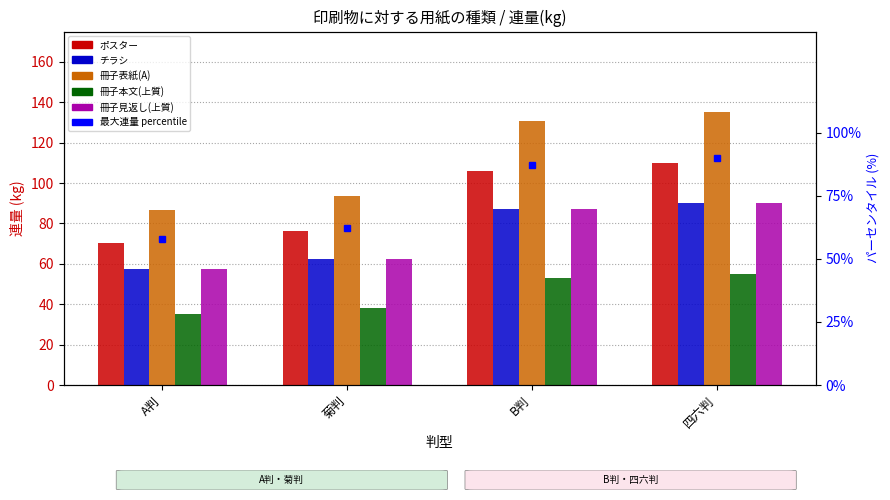

Reading right to left, extract all data points from this chart.

ポスター: 110.0	106.0	76.5	70.5
チラシ: 90.0	87.0	62.5	57.5
冊子表紙(A): 135.0	130.5	93.5	86.5
冊子本文(上質): 55.0	53.0	38.0	35.0
冊子見返し(上質): 90.0	87.0	62.5	57.5